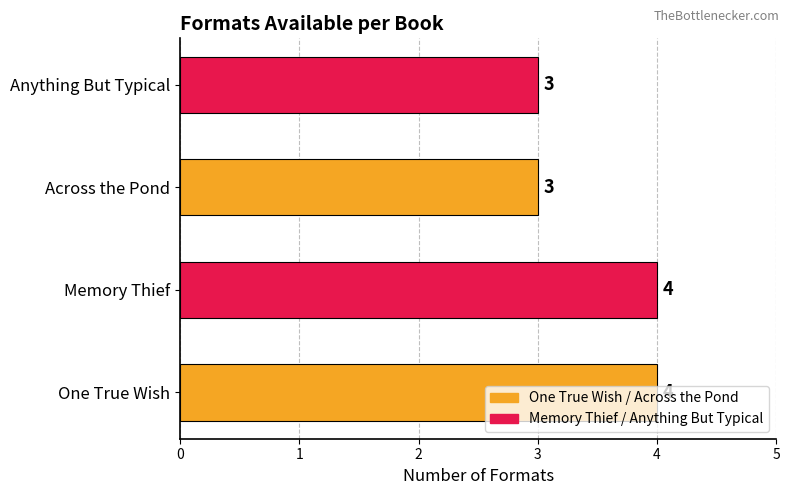

How many values are between 3 and 4?

4